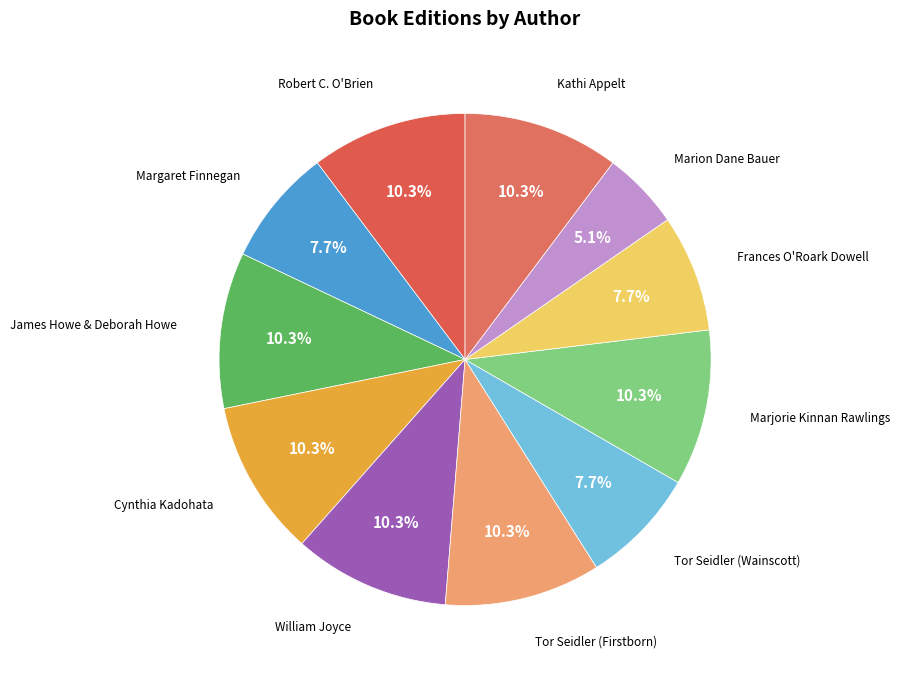

Is it true that Margaret Finnegan is 8% of the pie?

True